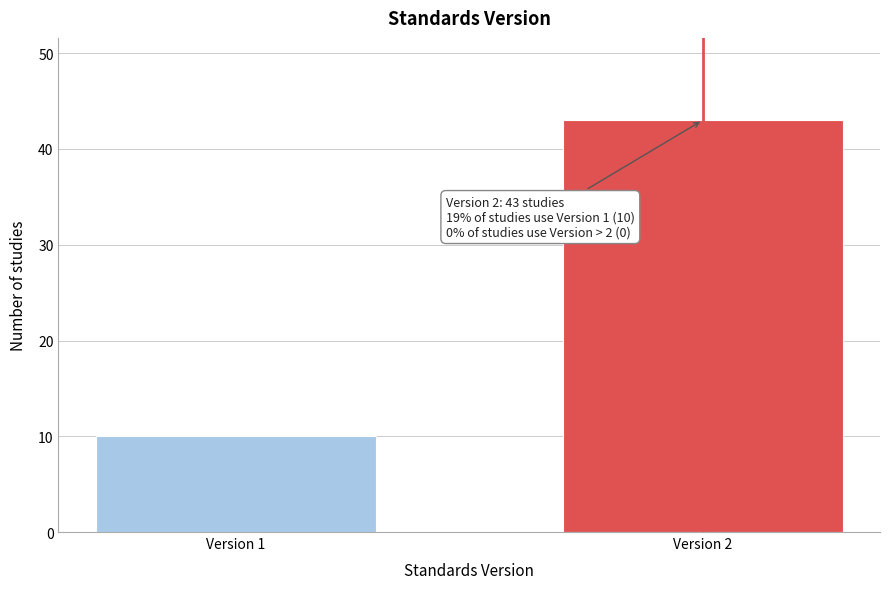

Reading right to left, list all the values displayed in this chart.

Version 2=43	Version 1=10